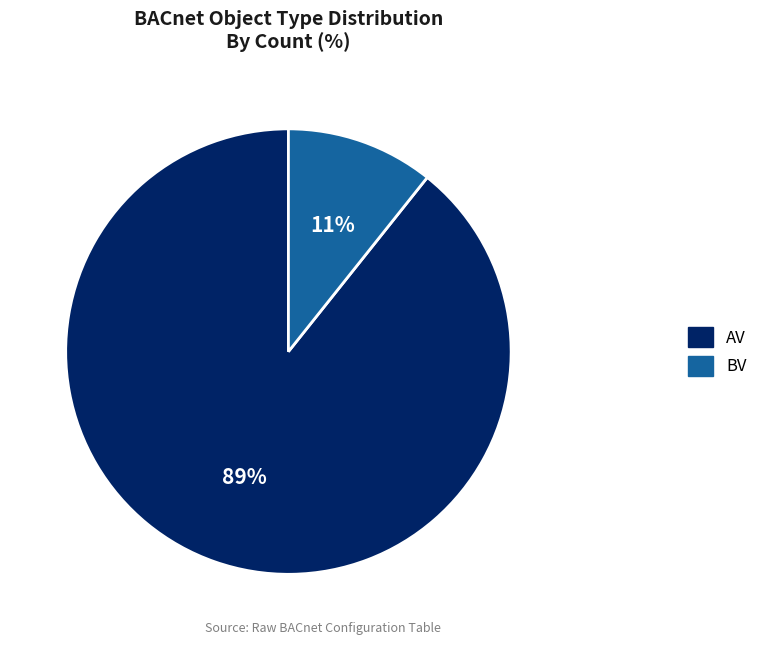

Is the sum of BV and AV greater than half?

Yes